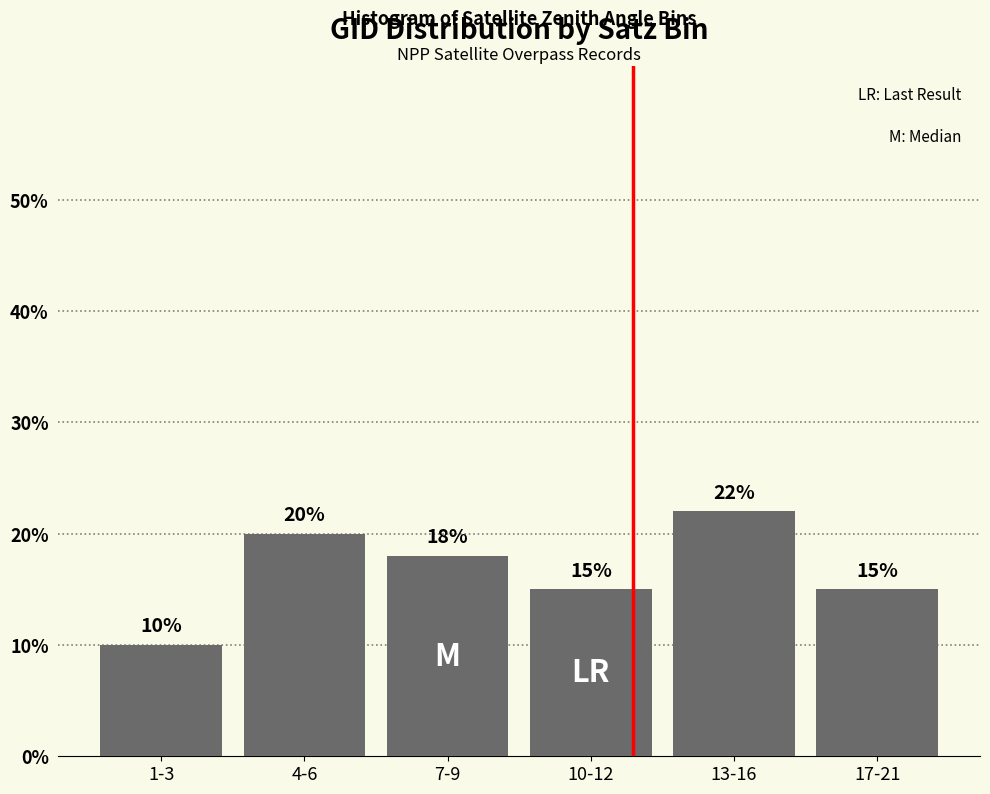

Reading left to right, extract all data points from this chart.

1-3=10	4-6=20	7-9=18	10-12=15	13-16=22	17-21=15